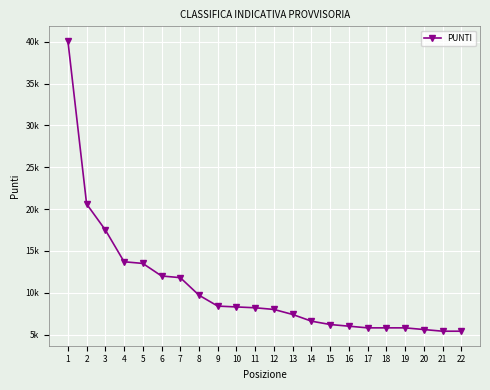

Approximately how many times larger is the value at 7 compared to 13?

1.6